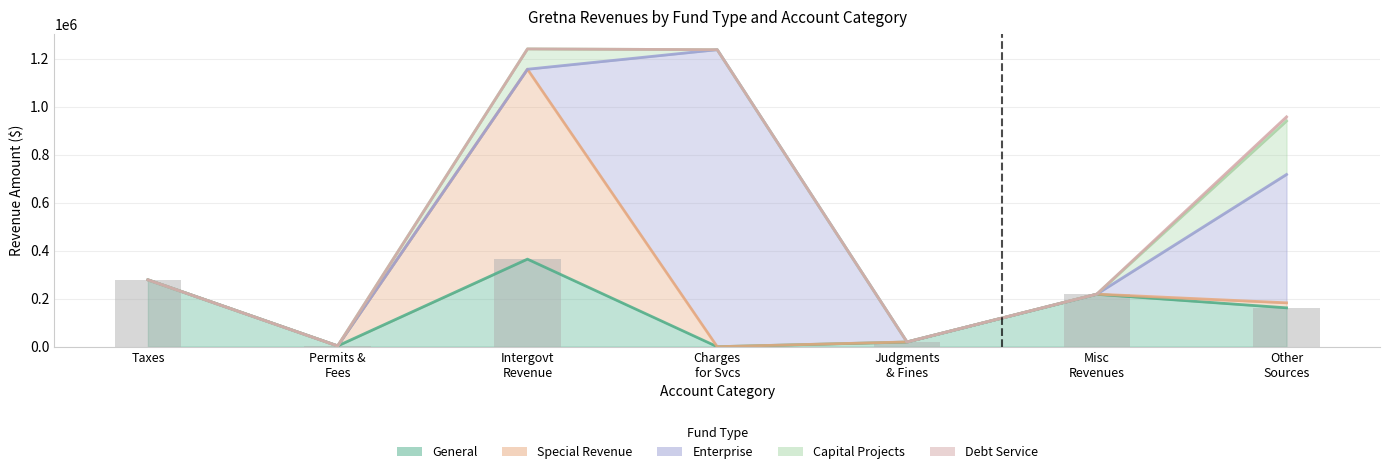

Reading left to right, extract all data points from this chart.

General: Taxes=278806	Permits Fees and Special Assessments=3300	Intergovernmental Revenue=364986	Charges for Services=0	Judgments Fines and Forfeits=19420	Miscellaneous Revenues=218400	Other Sources=162031
Special Revenue: Taxes=0	Permits Fees and Special Assessments=0	Intergovernmental Revenue=791489	Charges for Services=0	Judgments Fines and Forfeits=412	Miscellaneous Revenues=740	Other Sources=20841
Enterprise: Taxes=0	Permits Fees and Special Assessments=0	Intergovernmental Revenue=0	Charges for Services=1237964	Judgments Fines and Forfeits=0	Miscellaneous Revenues=0	Other Sources=535018
Capital Projects: Taxes=0	Permits Fees and Special Assessments=0	Intergovernmental Revenue=84730	Charges for Services=0	Judgments Fines and Forfeits=0	Miscellaneous Revenues=0	Other Sources=222902
Debt Service: Taxes=0	Permits Fees and Special Assessments=0	Intergovernmental Revenue=0	Charges for Services=0	Judgments Fines and Forfeits=0	Miscellaneous Revenues=0	Other Sources=17304